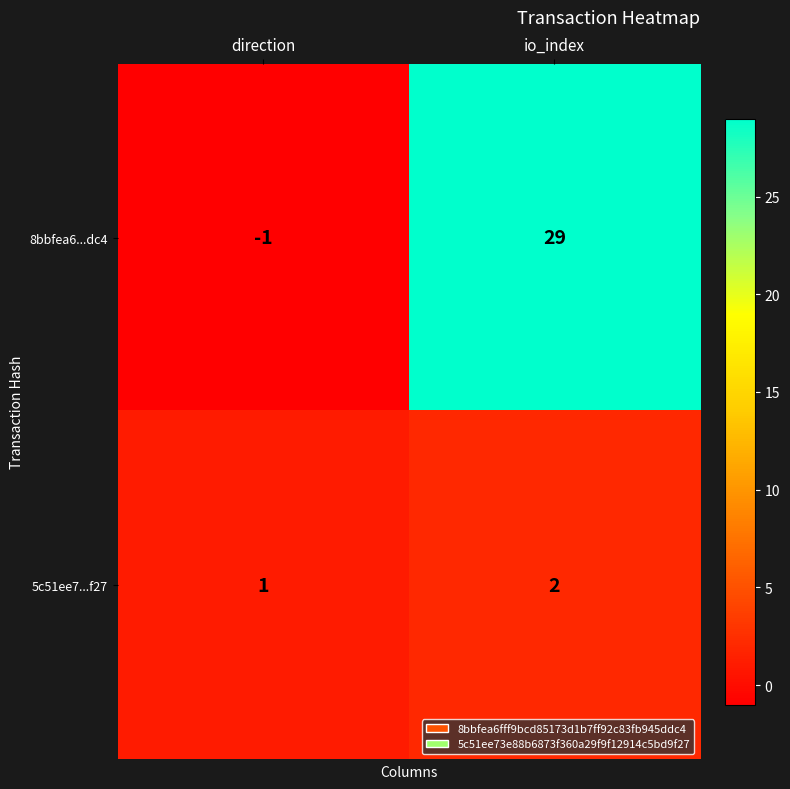

Which series has the largest range (max minus min)?

8bbfea6...dc4